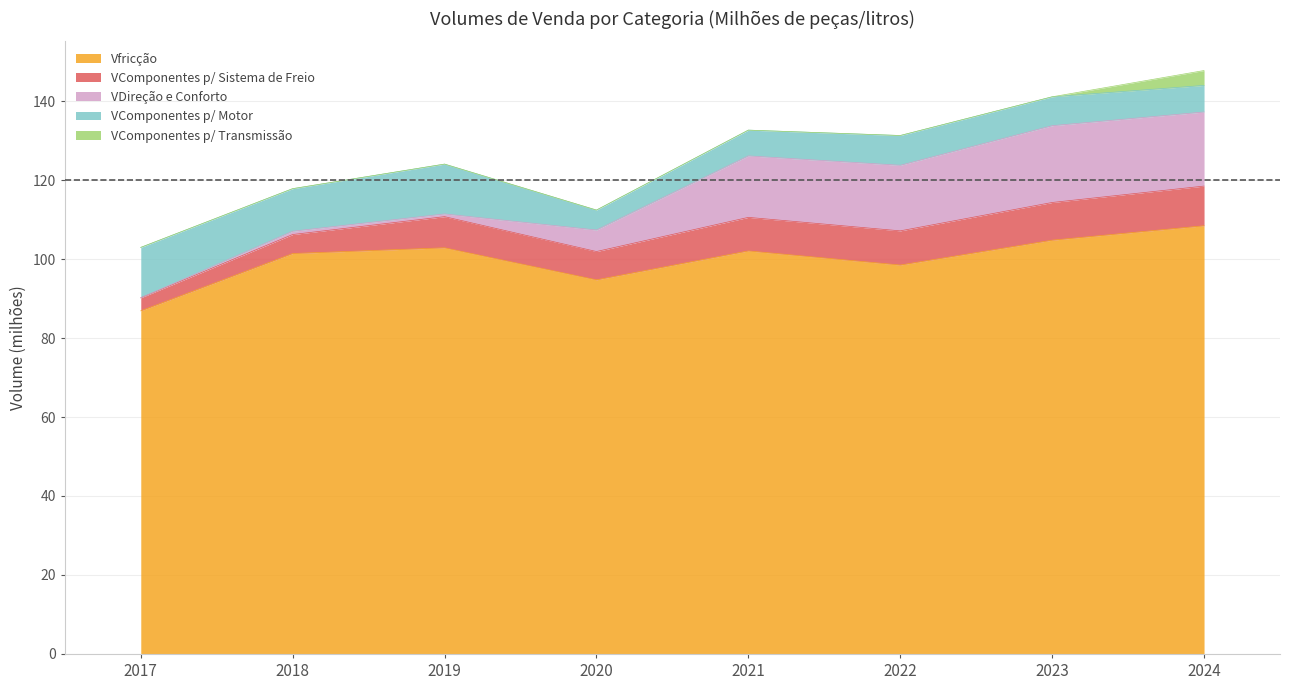

What is the sum of the VDireção e Conforto values at 2017 and 2021?

15.6